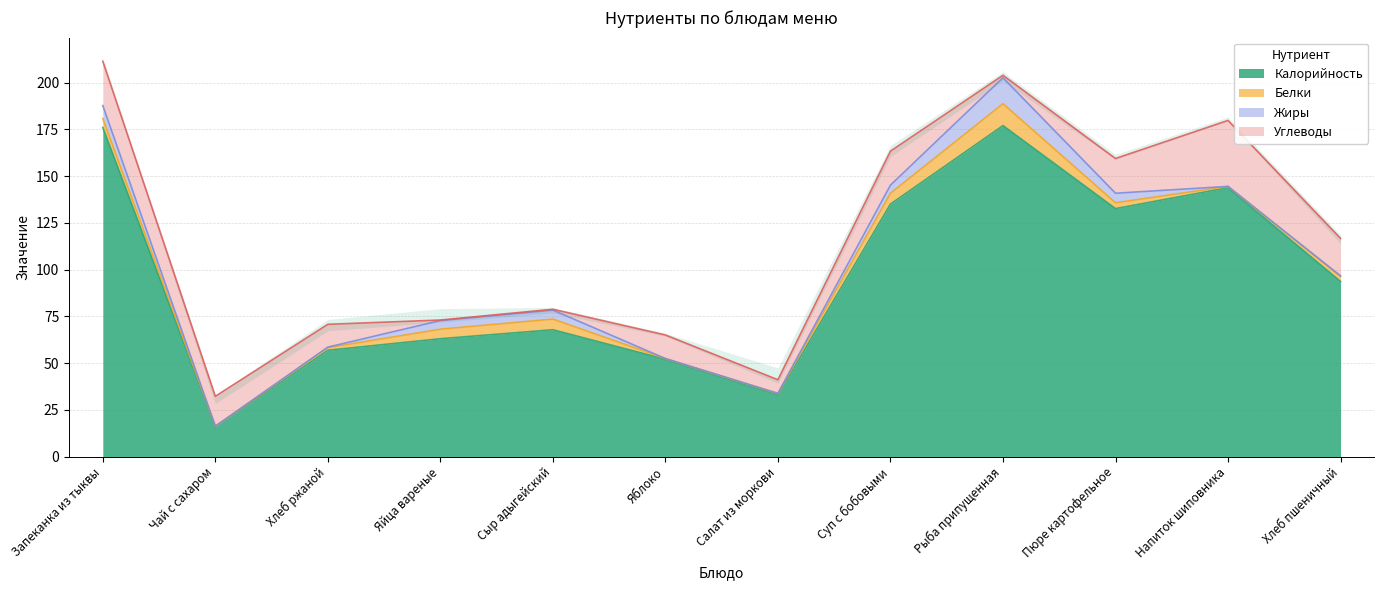

Where is the first local minimum for Жиры?

Чай с сахаром